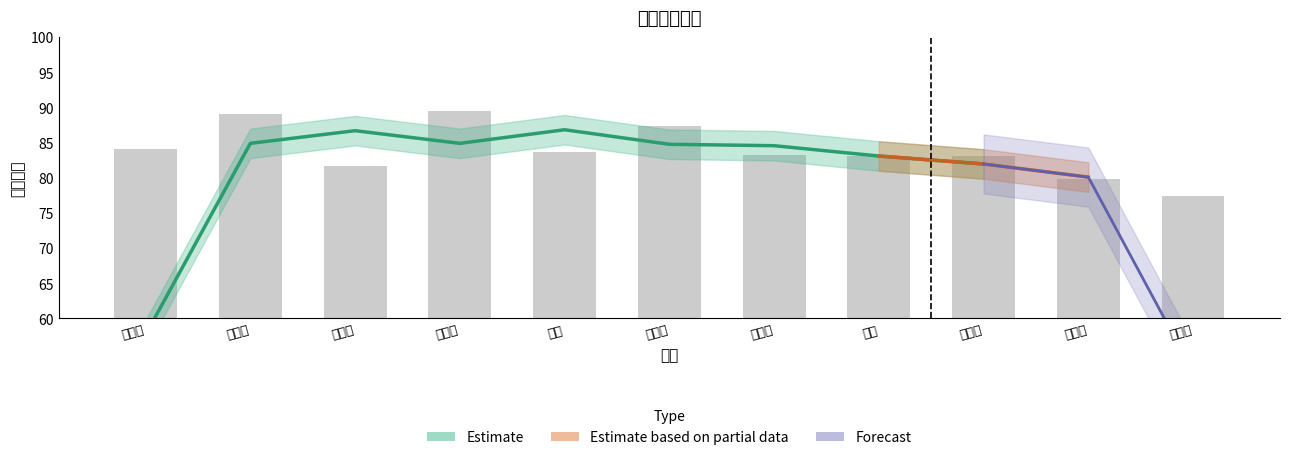

What is the label of the 2nd bar from the right?

郭程菲